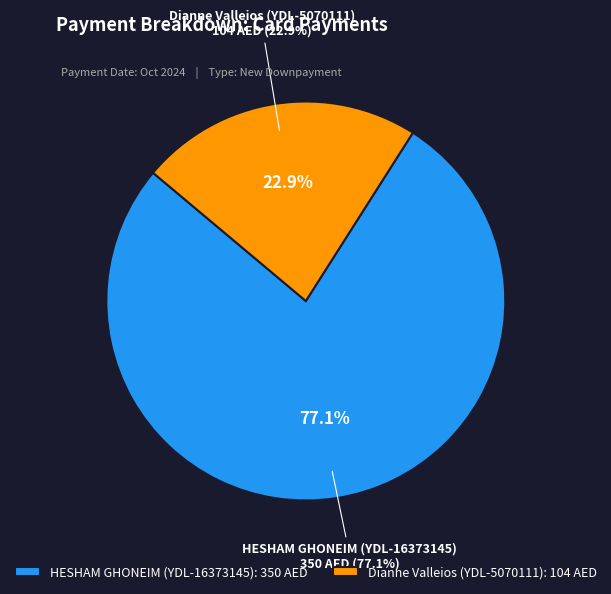

Is the sum of HESHAM GHONEIM (YDL-16373145) and Dianne Valleios (YDL-5070111) greater than half?

Yes